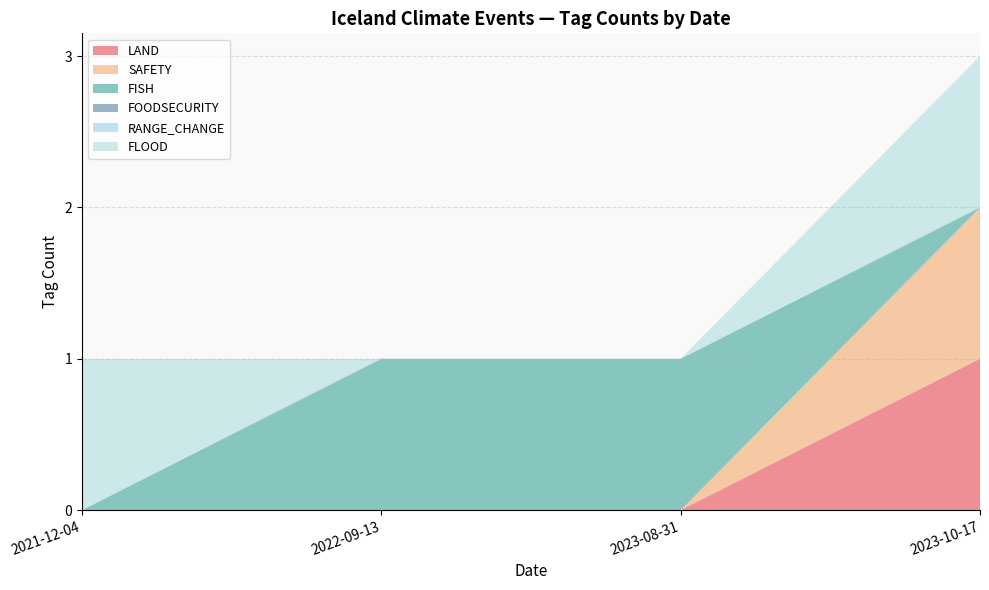

Reading left to right, list all the values displayed in this chart.

LAND: 2023-08-31=0	2021-12-04=0	2022-09-13=0	2023-10-17=1
SAFETY: 2023-08-31=0	2021-12-04=0	2022-09-13=0	2023-10-17=1
FISH: 2023-08-31=1	2021-12-04=0	2022-09-13=1	2023-10-17=0
FOODSECURITY: 2023-08-31=0	2021-12-04=0	2022-09-13=0	2023-10-17=0
RANGE_CHANGE: 2023-08-31=0	2021-12-04=0	2022-09-13=0	2023-10-17=0
FLOOD: 2023-08-31=0	2021-12-04=1	2022-09-13=0	2023-10-17=1